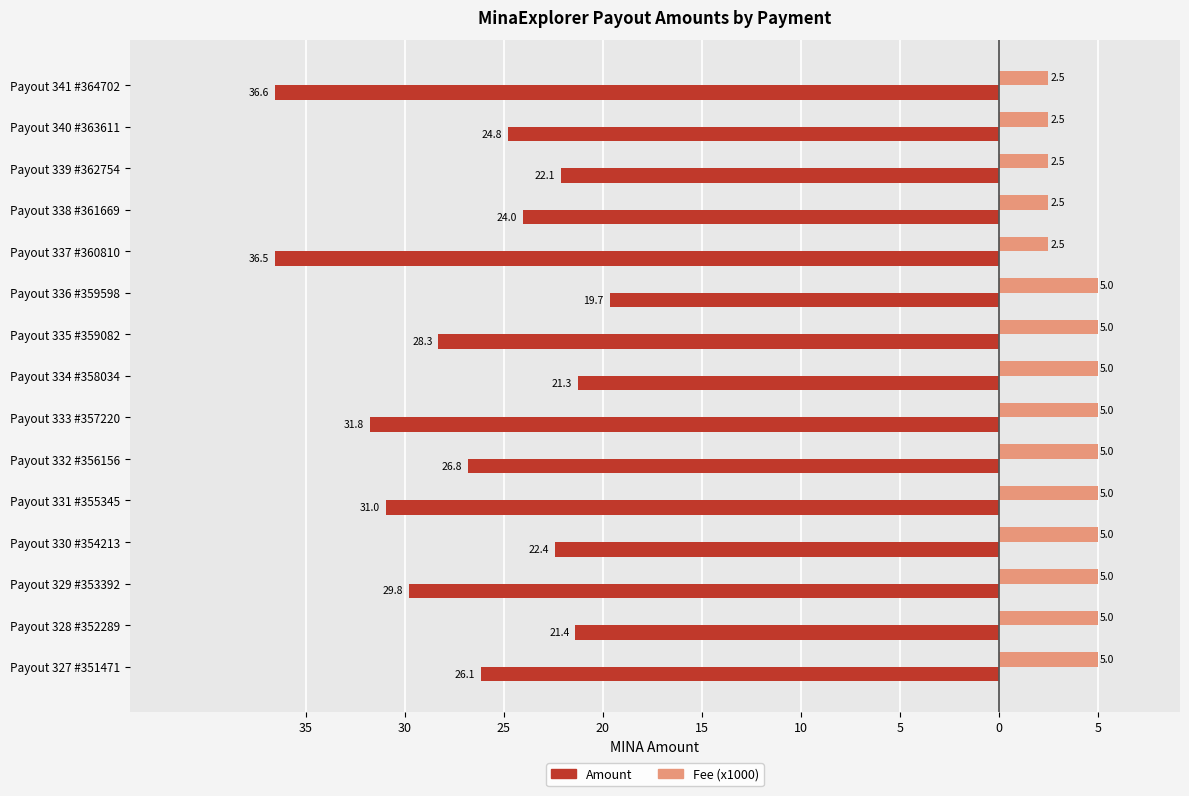

What are all the series names shown in the legend?

Amount, Fee (x1000)